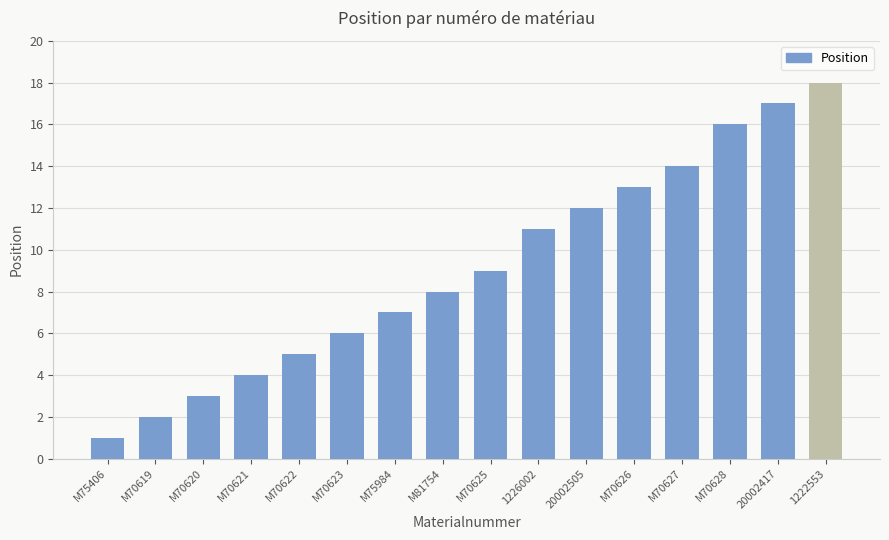

Between M70625 and M81754, which is larger?

M70625